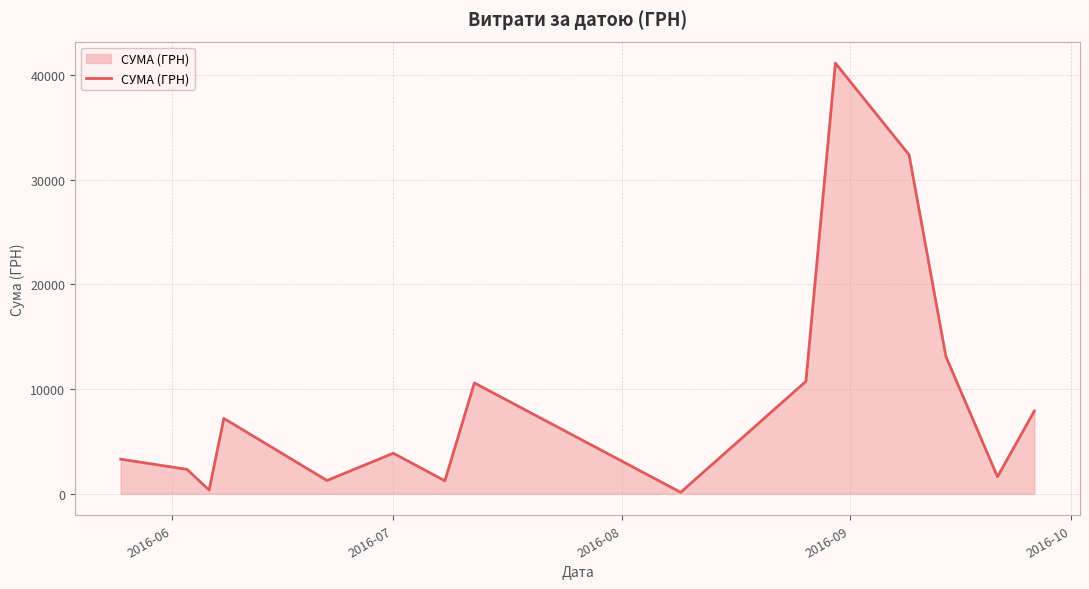

What is the greatest value displayed?

41121.0